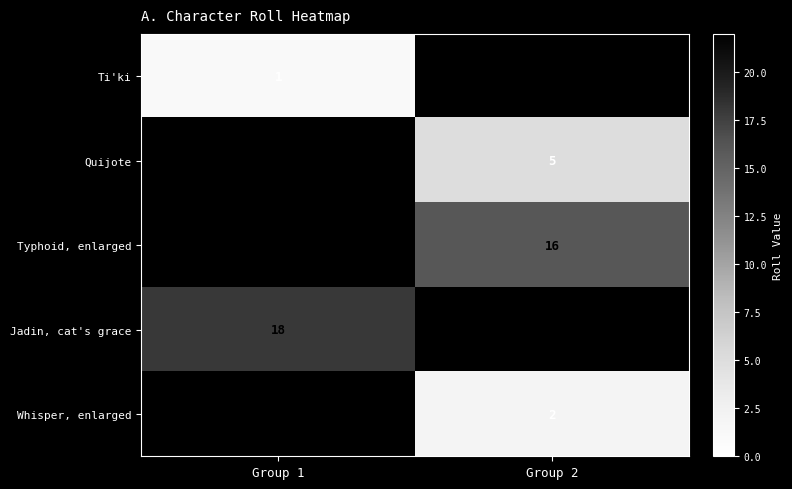

Is the value of Whisper, enlarged at Group 2 greater than the value of Ti'ki at Group 1?

Yes